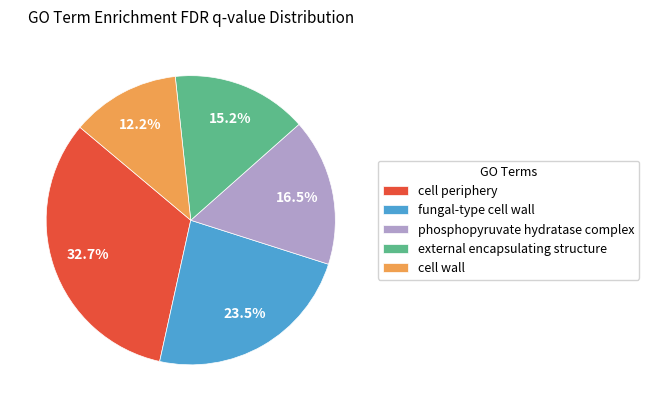

Rank the categories by value from lowest to highest.

cell wall, external encapsulating structure, phosphopyruvate hydratase complex, fungal-type cell wall, cell periphery